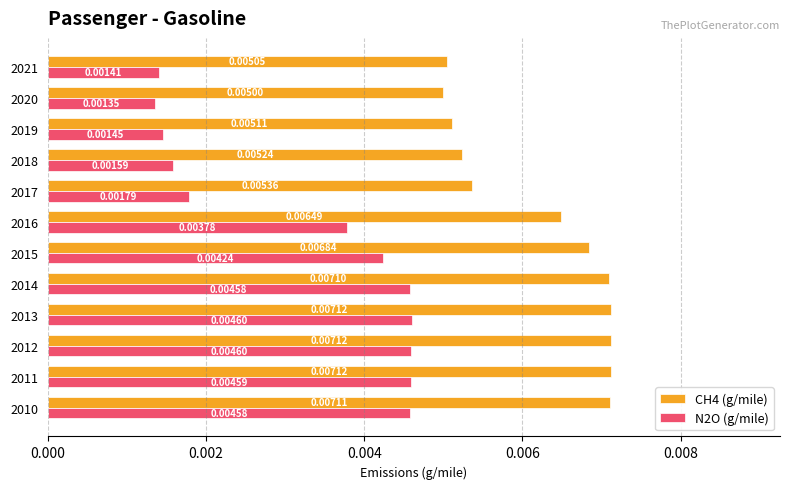

Rank the series at 2010 from highest to lowest value.

CH4 (g/mile), N2O (g/mile)